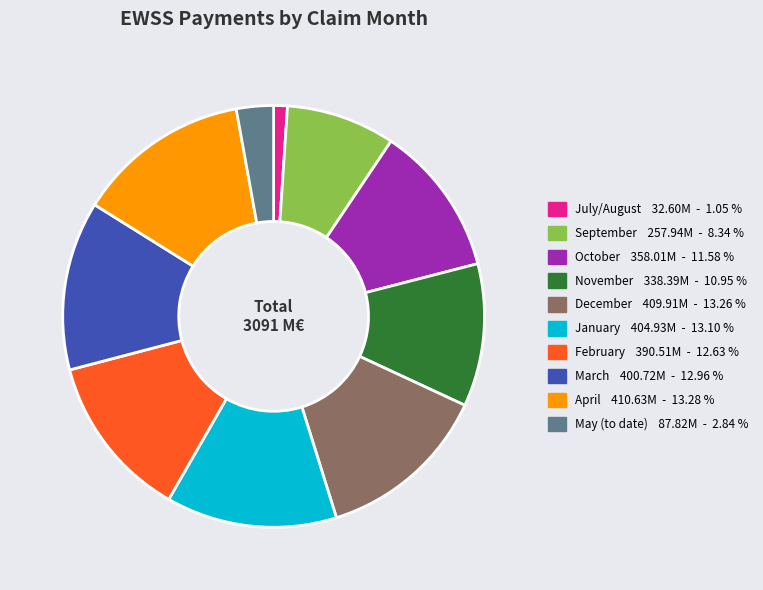

Which slice is the smallest?

July/August